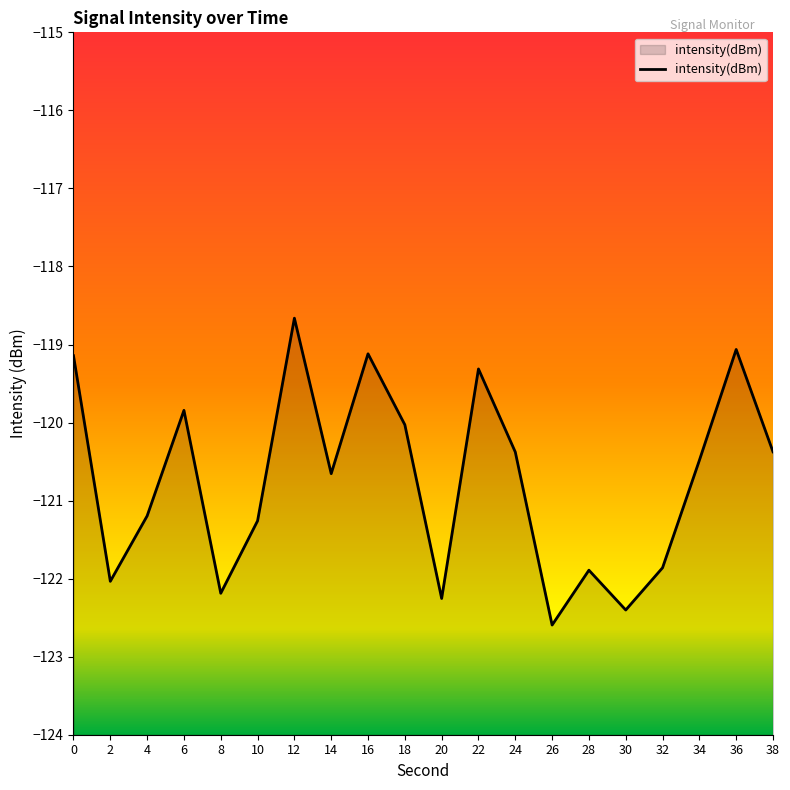

Rank the categories by value from highest to lowest.

12, 36, 16, 0, 22, 6, 18, 38, 24, 34, 14, 4, 10, 32, 28, 2, 8, 20, 30, 26